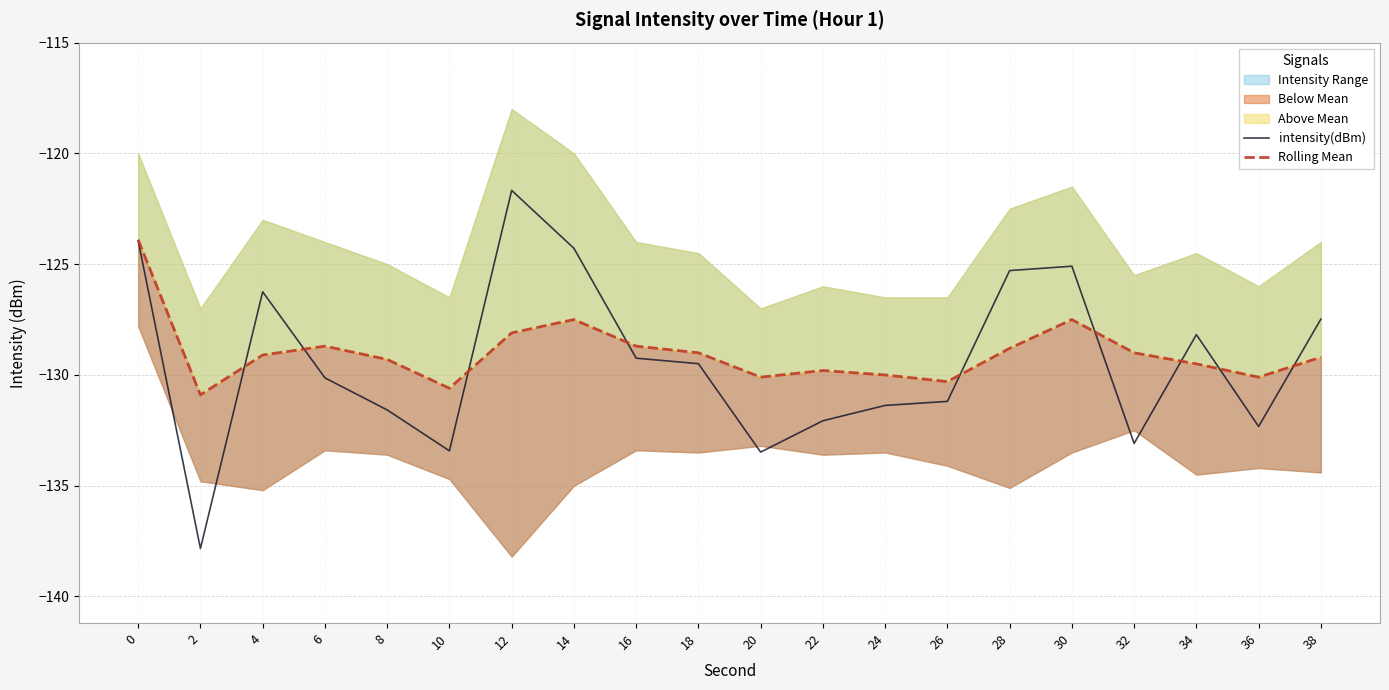

How many values in the intensity(dBm) series exceed -129?

8